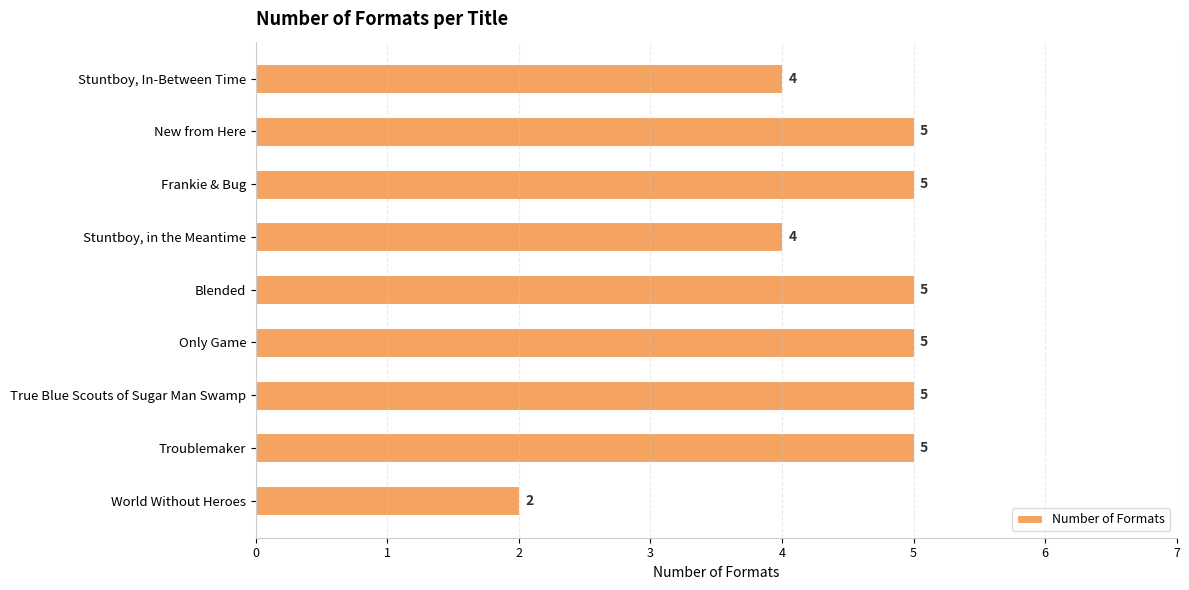

What is the average value?

4